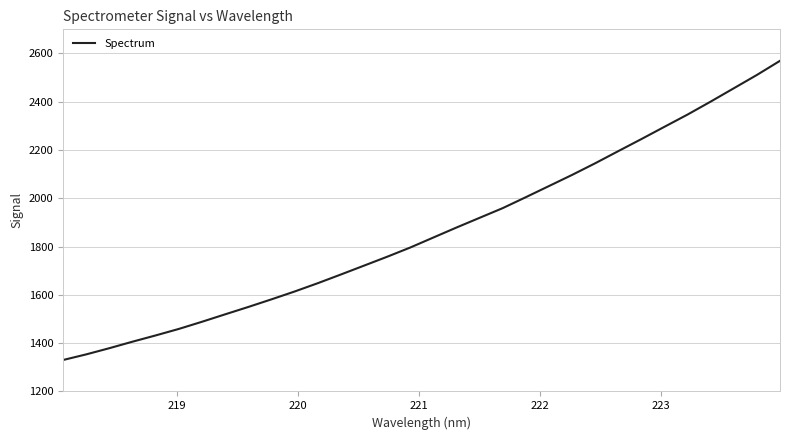

Reading left to right, extract all data points from this chart.

1330.2	1353.5	1379.2	1406.1	1432.1	1459.0	1488.6	1519.4	1549.9	1581.4	1613.9	1648.2	1684.3	1721.0	1757.8	1796.1	1837.6	1878.9	1919.2	1959.3	2004.7	2050.8	2096.9	2145.1	2195.5	2245.4	2296.4	2347.1	2400.7	2455.8	2511.1	2569.6